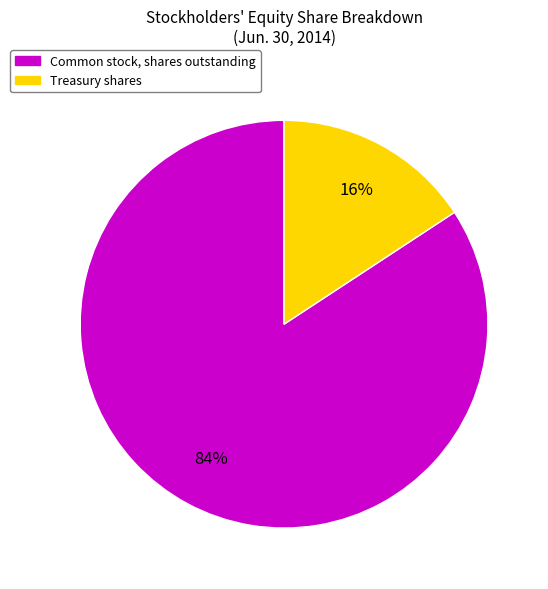

Combined, do Common stock, shares outstanding and Treasury shares account for over 50%?

Yes